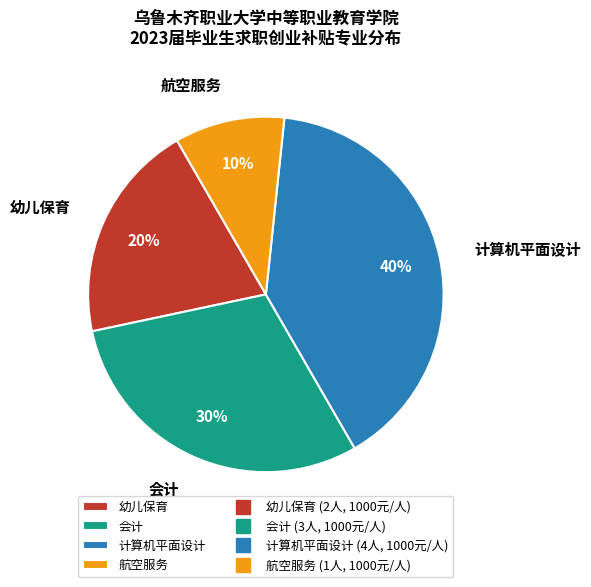

What is the ratio of the value at 计算机平面设计 to the value at 航空服务?

4.0